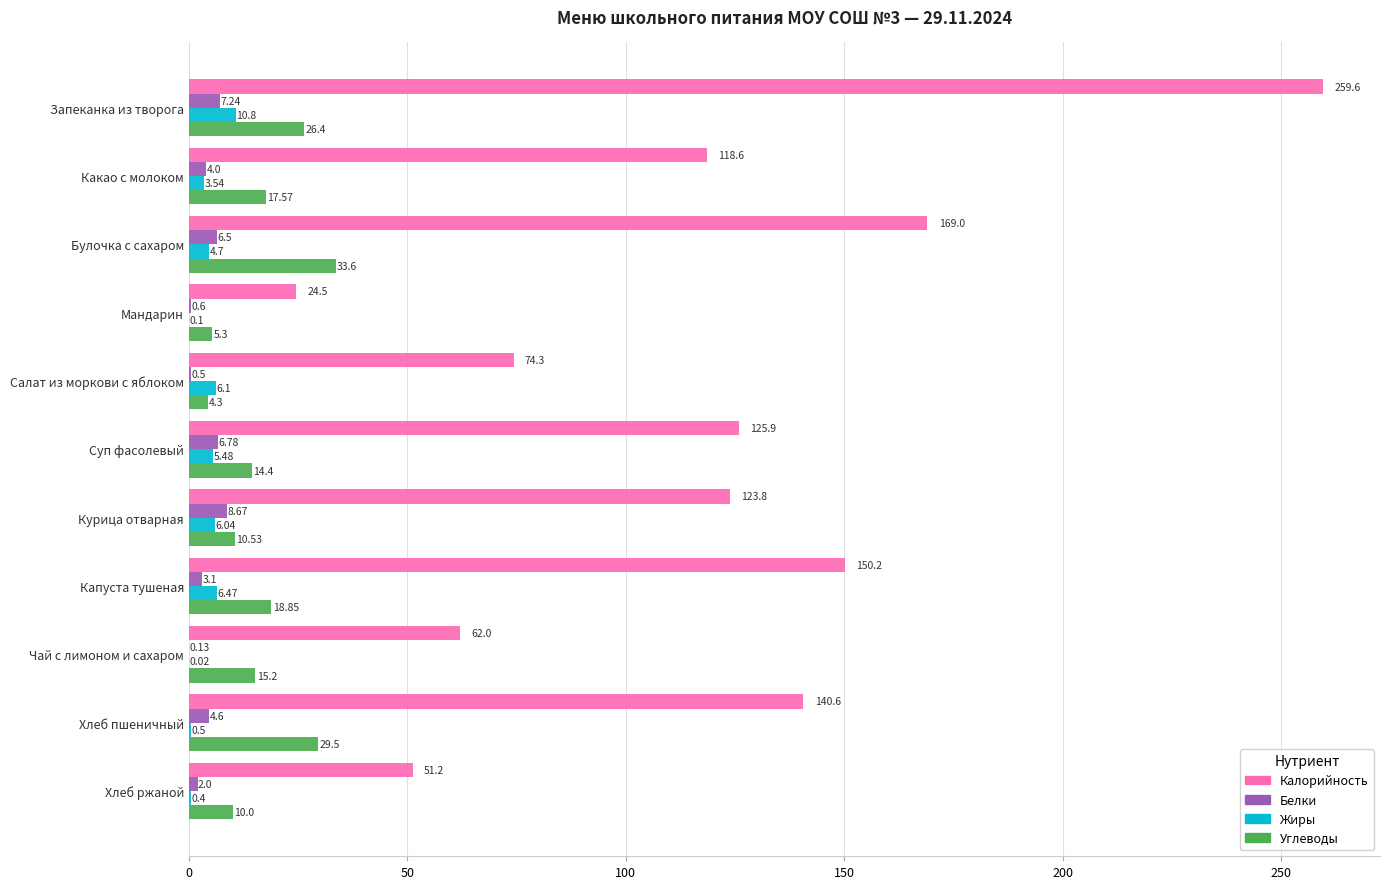

At which label is Углеводы closest to 18?

Какао с молоком